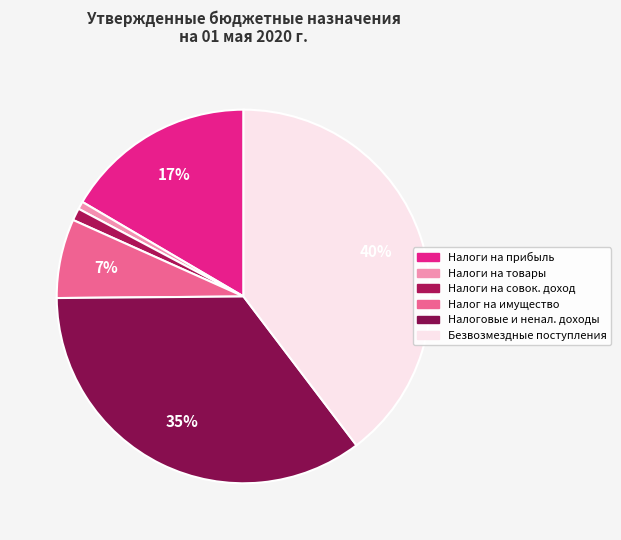

Is there any slice that represents more than half of the pie?

No